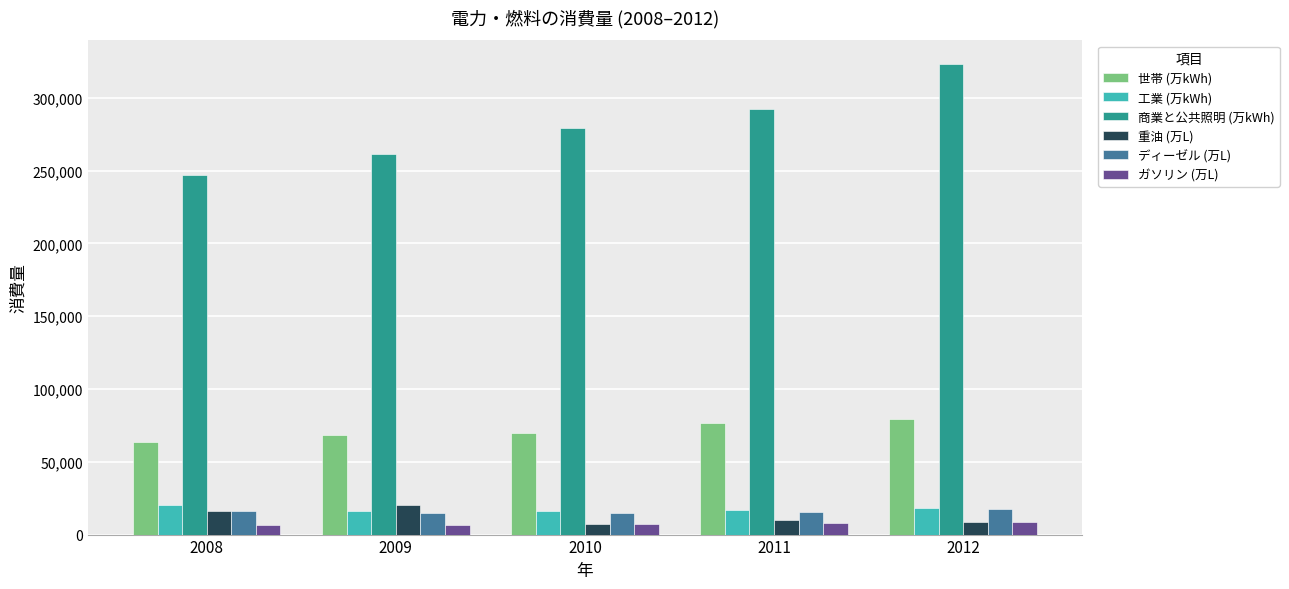

Does the chart contain any negative values?

No